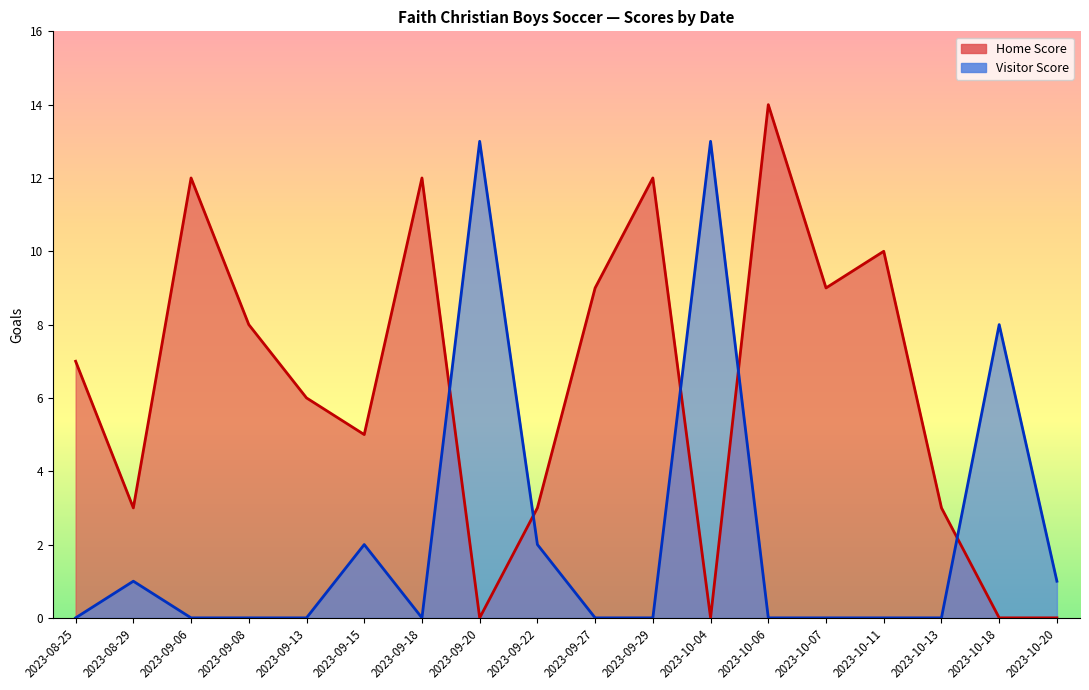

Between 2023-09-08 and 2023-09-18, which is larger?

2023-09-18